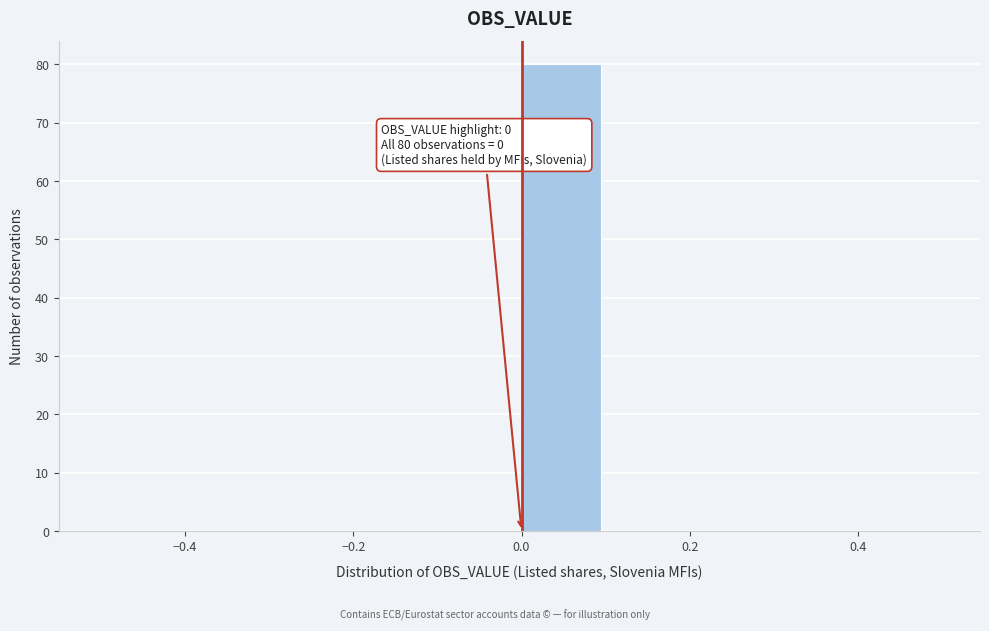

Over which range of the x-axis is the bar tallest?

0.0 to 0.1